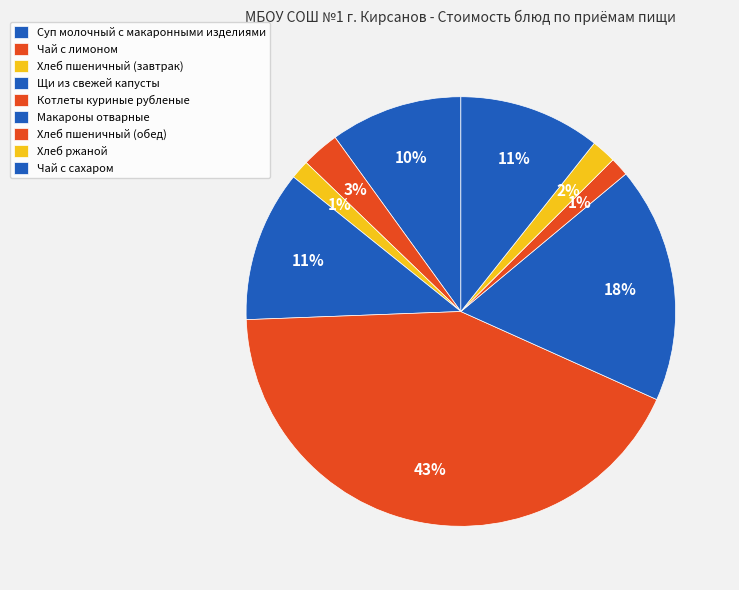

How many slices are in this pie chart?

9